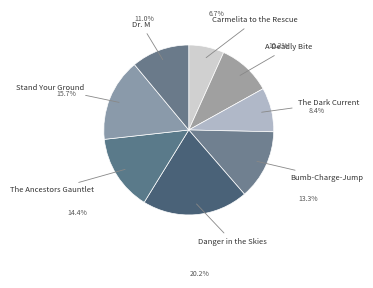

Is it true that Dr. M is 11% of the pie?

True